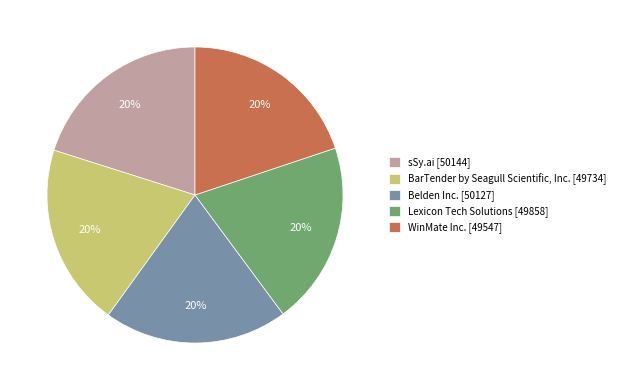

To the nearest percent, what is the average slice percentage?

20%